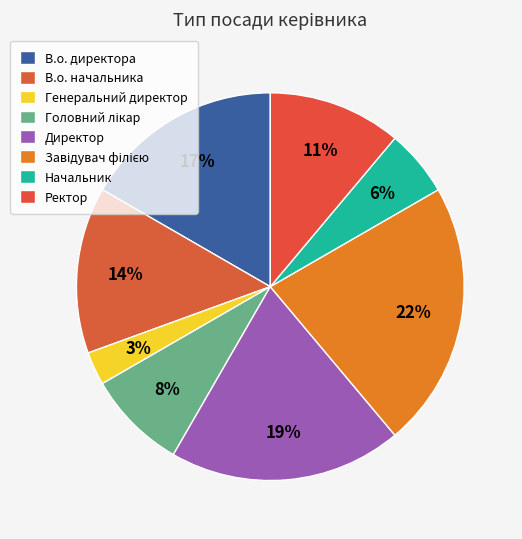

To the nearest percent, what percentage of the pie is Ректор?

11%